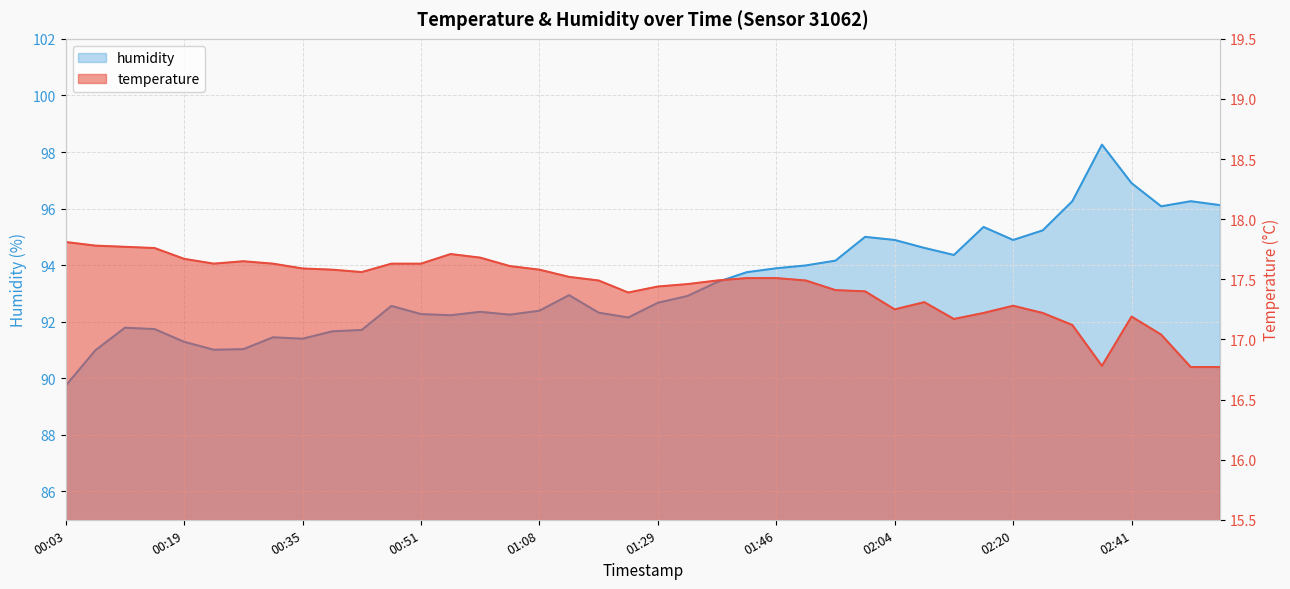

How many categories are shown in the chart?

40